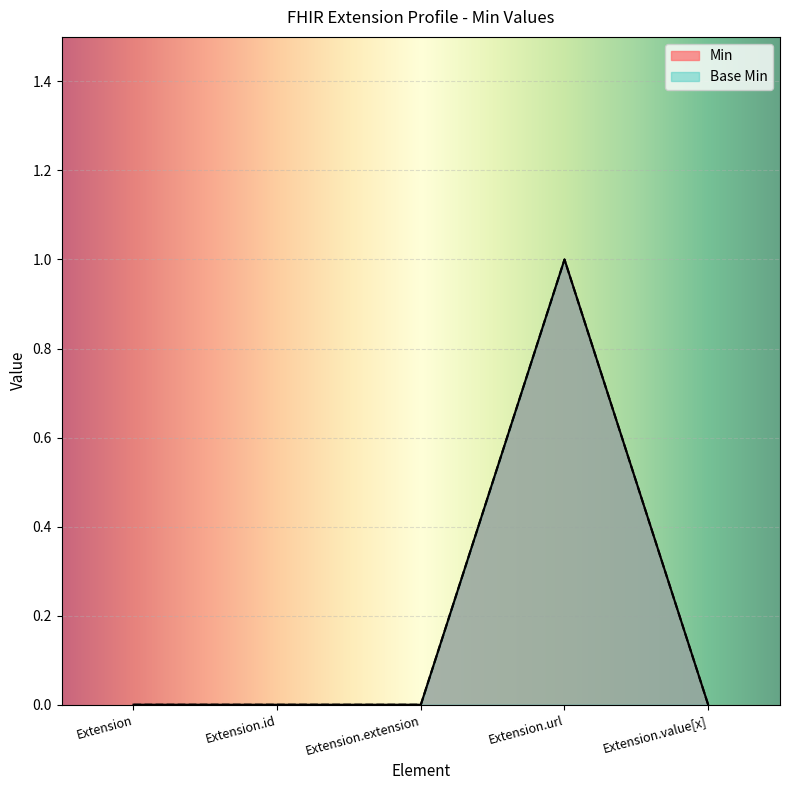

True or false: Min and Base Min intersect in this chart.

False